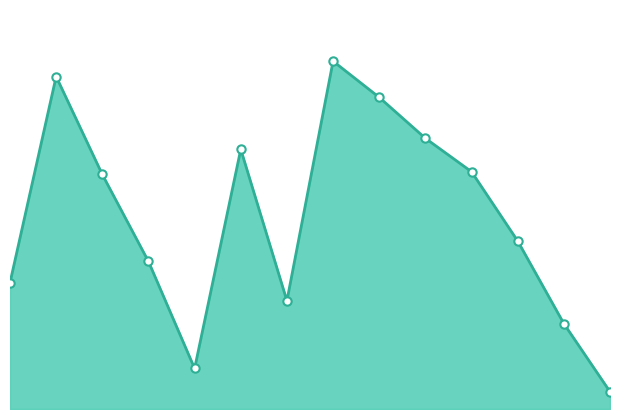

How many lines are shown in the chart?

1